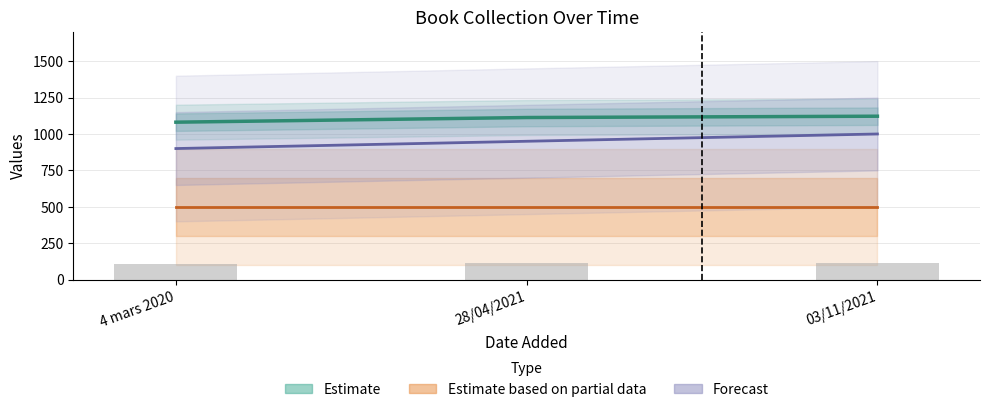

The chart shows a value of 1081 at 4 mars 2020. True or false?

True